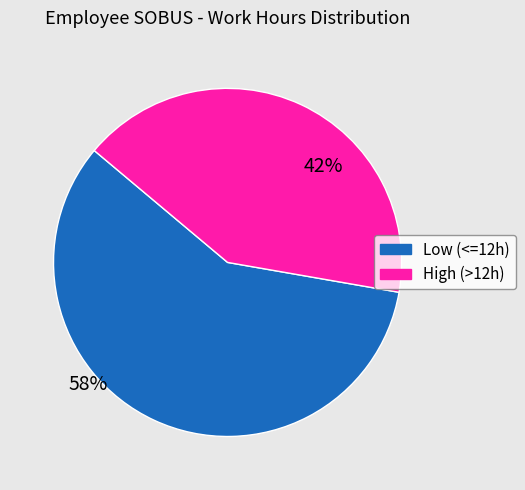

True or false: High (>12h) accounts for 48% of the total.

False